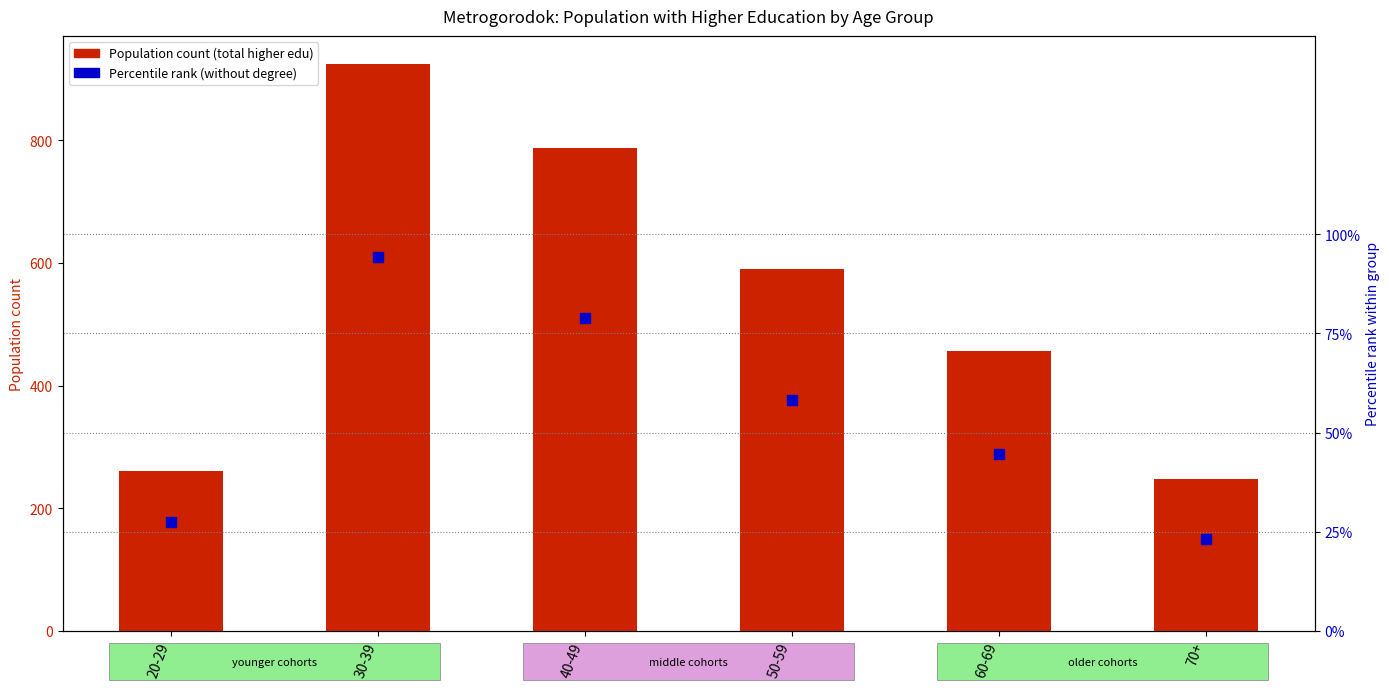

At how many categories does at least one series exceed 705?

2